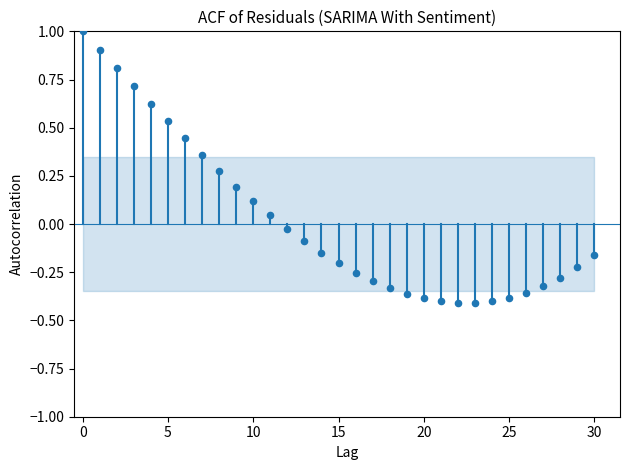

What is the range of Y values (max minus min)?

1.4